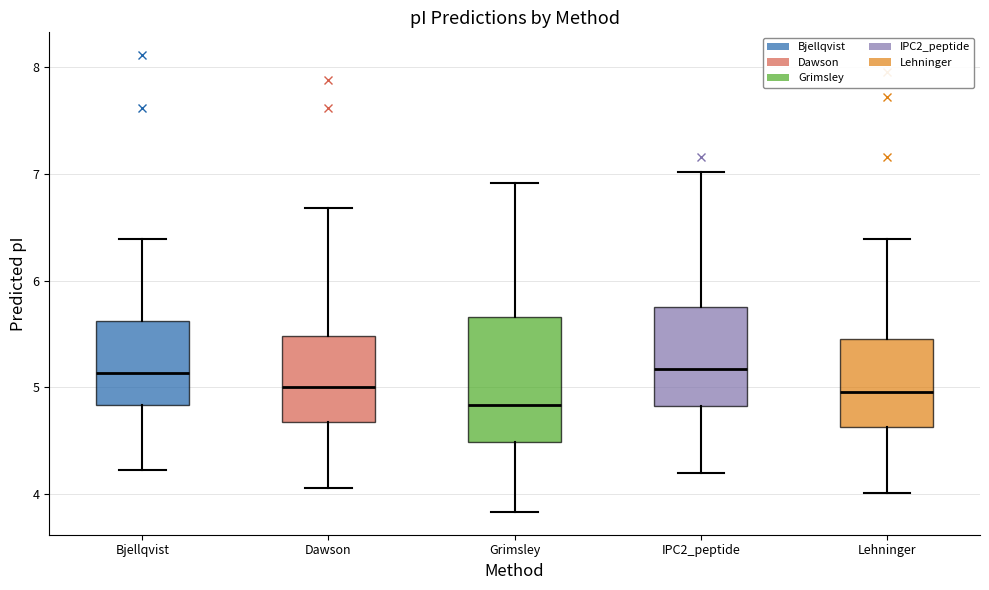

Where is the upper edge of the box for Lehninger on the y-axis? The values are not printed on the chart, so give them approximately, as read against the axis.

5.5